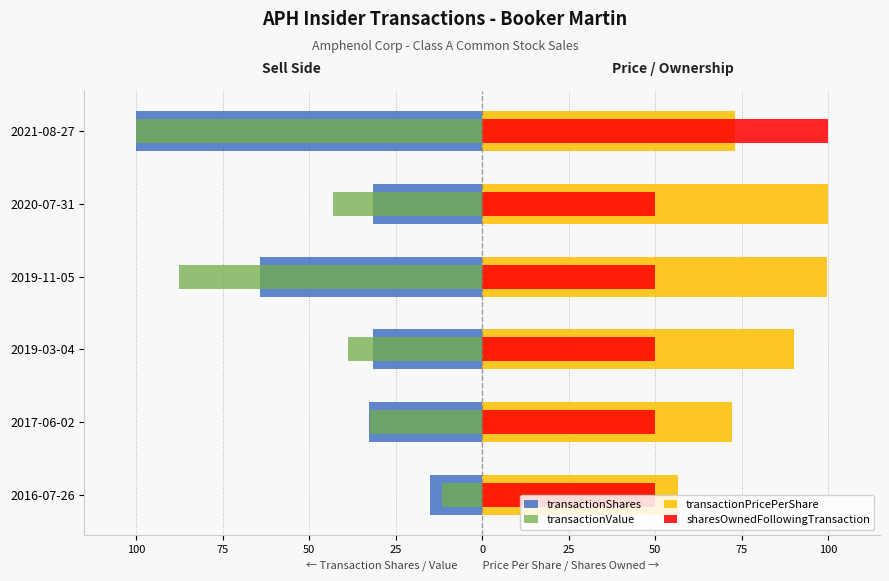

What is the difference between the highest and lowest values at 25?

187.3